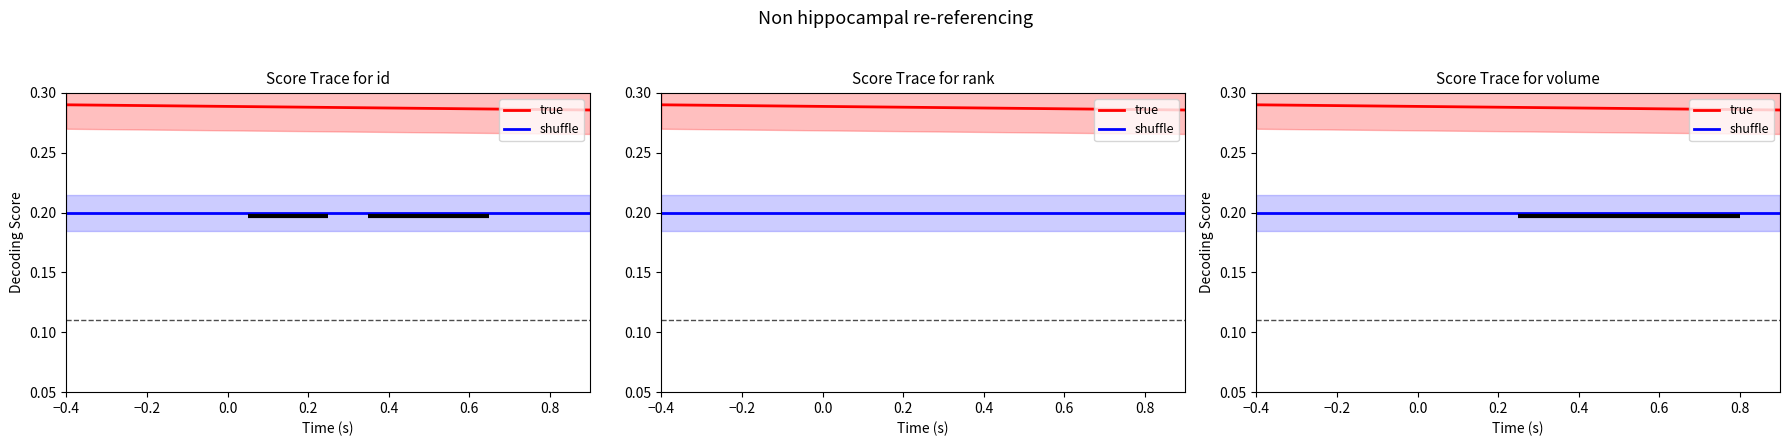

Reading left to right, what are all the values shown in this chart?

true: 0.3	0.3
shuffle: 0.2	0.2